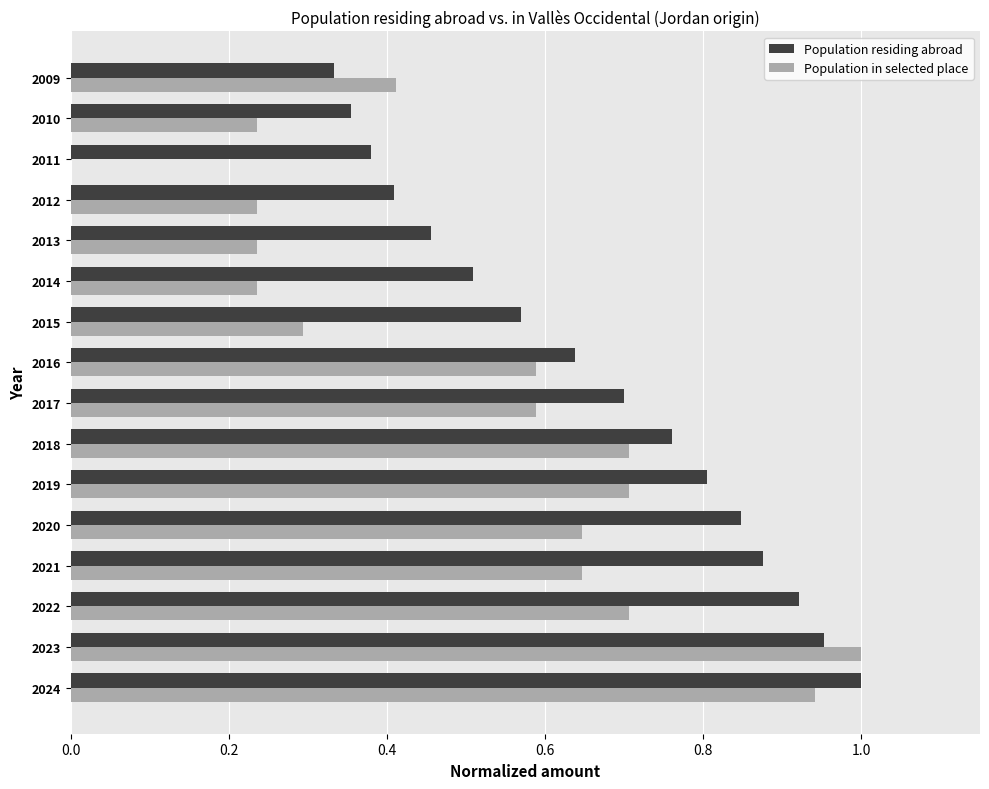

The value of Population residing abroad at 2010 is 0.5. True or false?

False